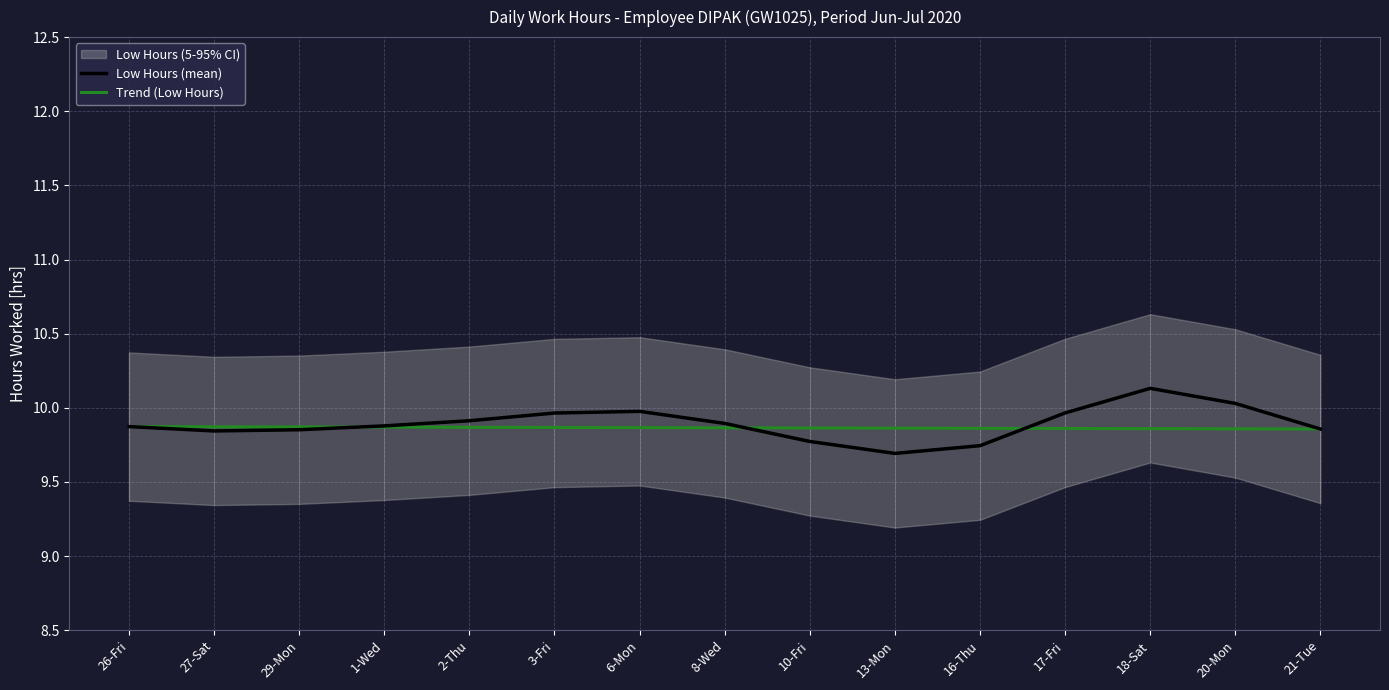

List the series in order of their peak value, lowest first.

Trend (Low Hours), Low Hours (mean)